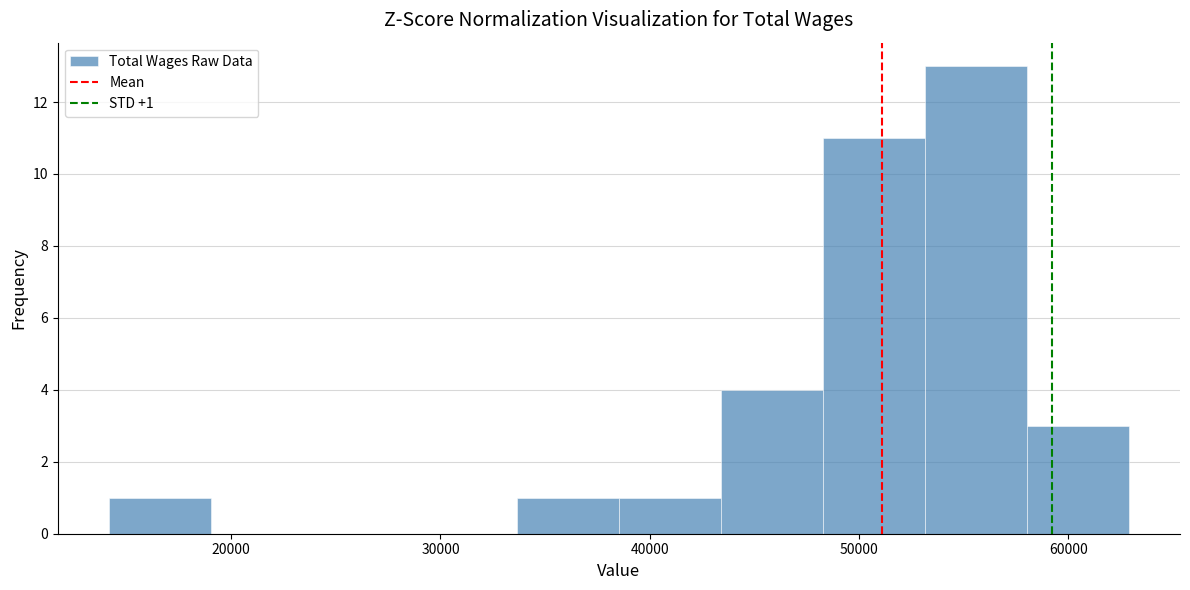

Over which range of the x-axis is the bar tallest?

53000 to 58000